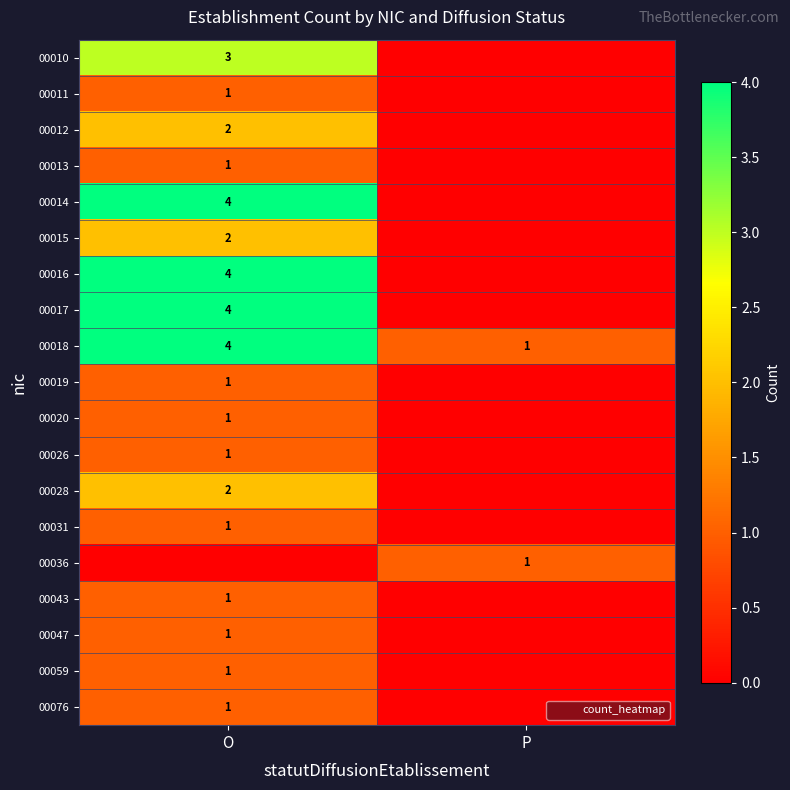

What is the maximum value shown in the chart?

4